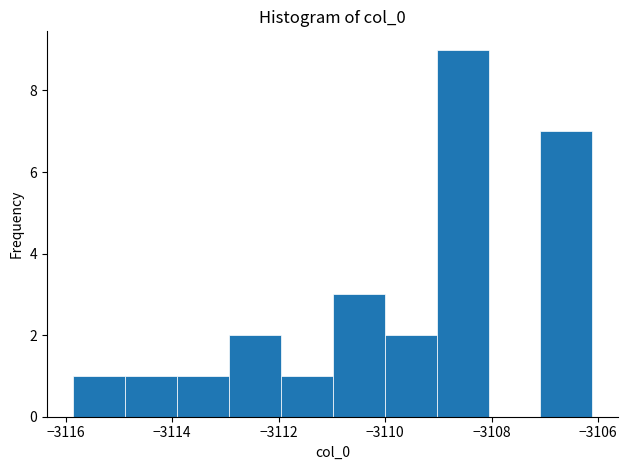

Reading left to right, list every bar in this chart as the range it spans on the x-axis followed by its height. Neither the bar edges nor the heights are printed on the chart, so give them approximately, as read against the axes.

-3115.8 to -3114.8: 1
-3114.8 to -3114.0: 1
-3114.0 to -3113.0: 1
-3113.0 to -3112.0: 2
-3112.0 to -3111.0: 1
-3111.0 to -3110.0: 3
-3110.0 to -3109.0: 2
-3109.0 to -3108.0: 9
-3108.0 to -3107.0: 0
-3107.0 to -3106.2: 7